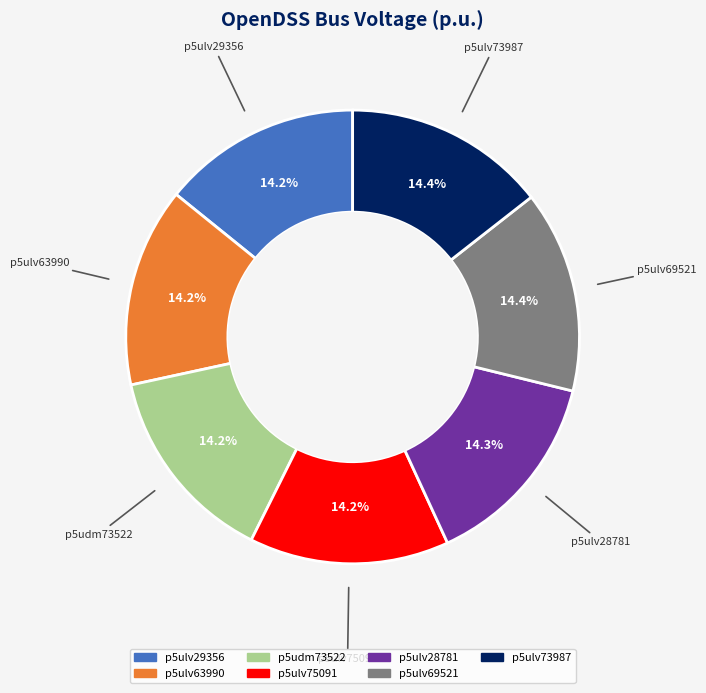

Is p5ulv75091 the majority of the pie?

No